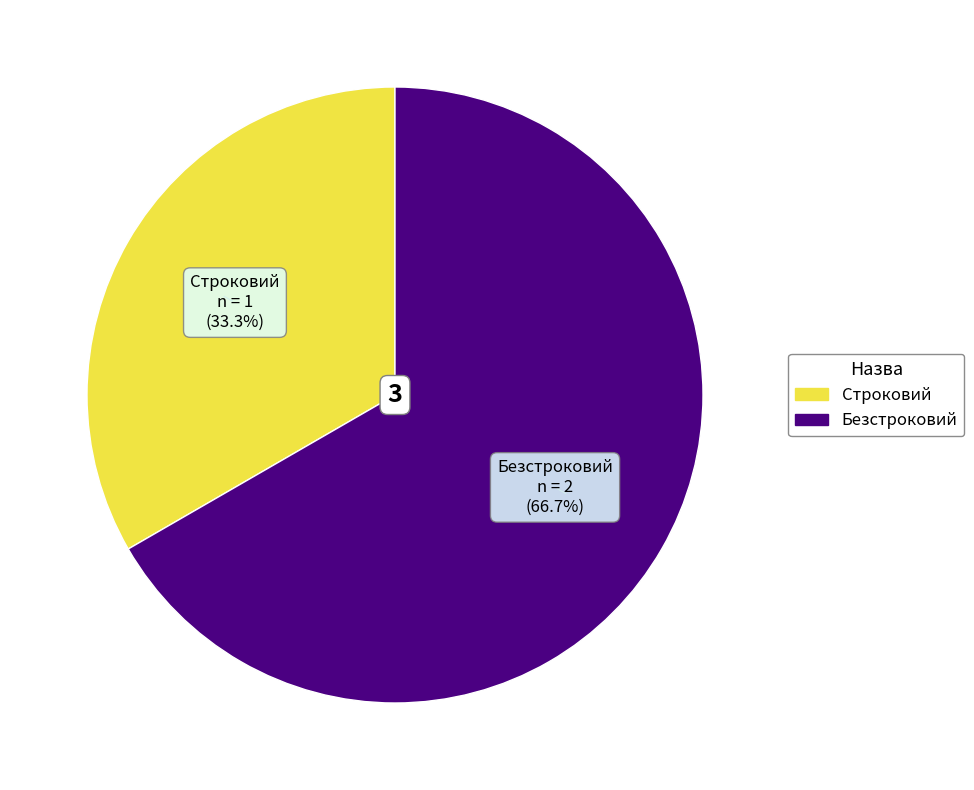

Between Безстроковий and Строковий, which is larger?

Безстроковий